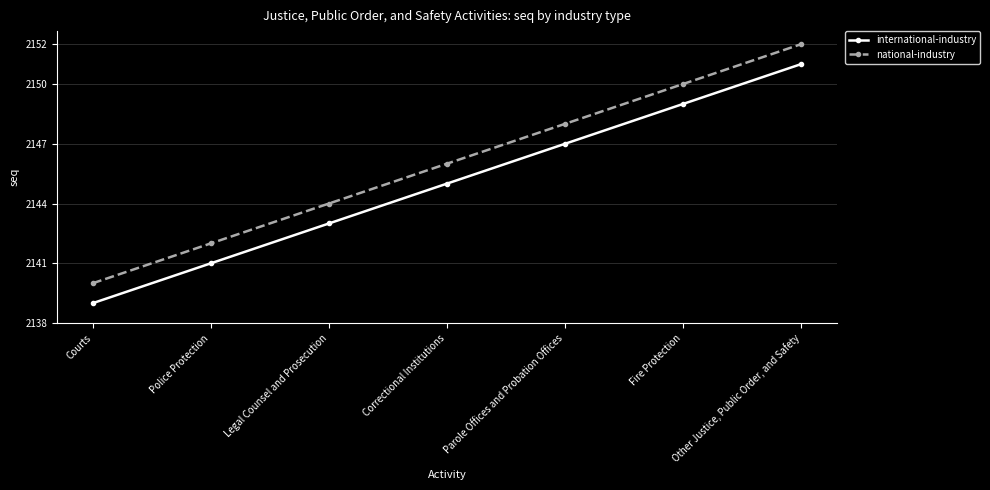

Reading left to right, list all the values displayed in this chart.

international-industry: Courts=2139	Police Protection=2141	Legal Counsel and Prosecution=2143	Correctional Institutions=2145	Parole Offices and Probation Offices=2147	Fire Protection=2149	Other Justice, Public Order, and Safety=2151
national-industry: Courts=2140	Police Protection=2142	Legal Counsel and Prosecution=2144	Correctional Institutions=2146	Parole Offices and Probation Offices=2148	Fire Protection=2150	Other Justice, Public Order, and Safety=2152